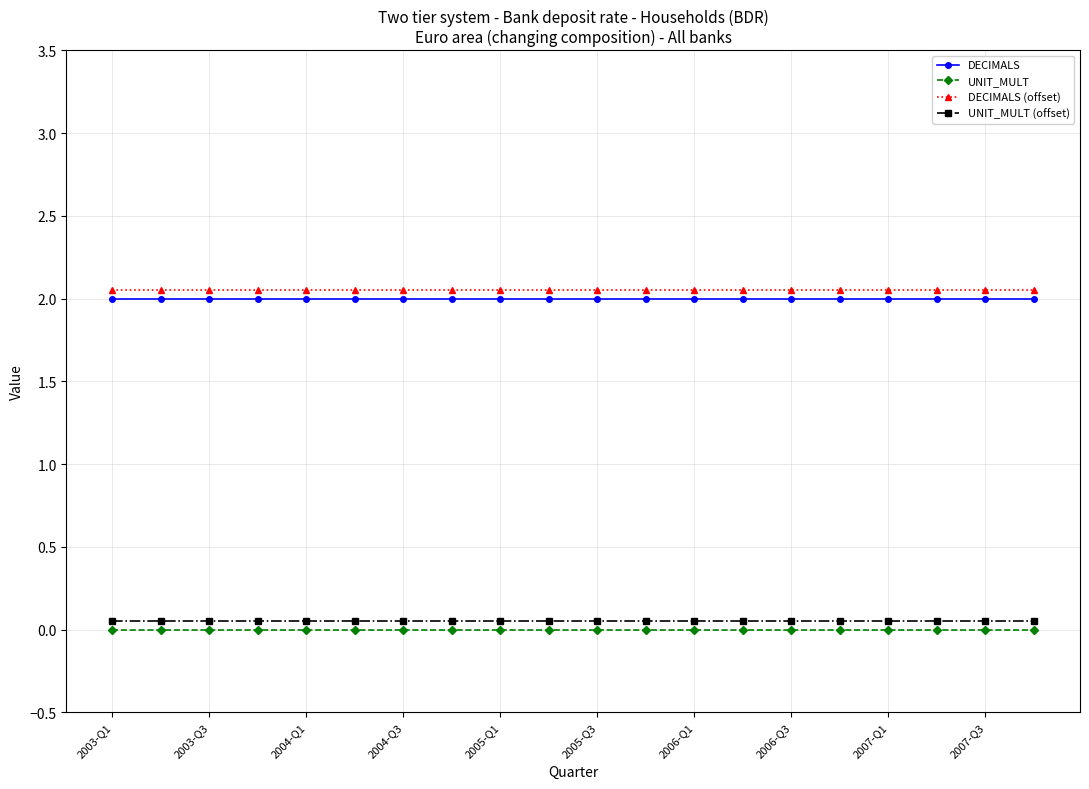

True or false: UNIT_MULT and DECIMALS intersect in this chart.

False